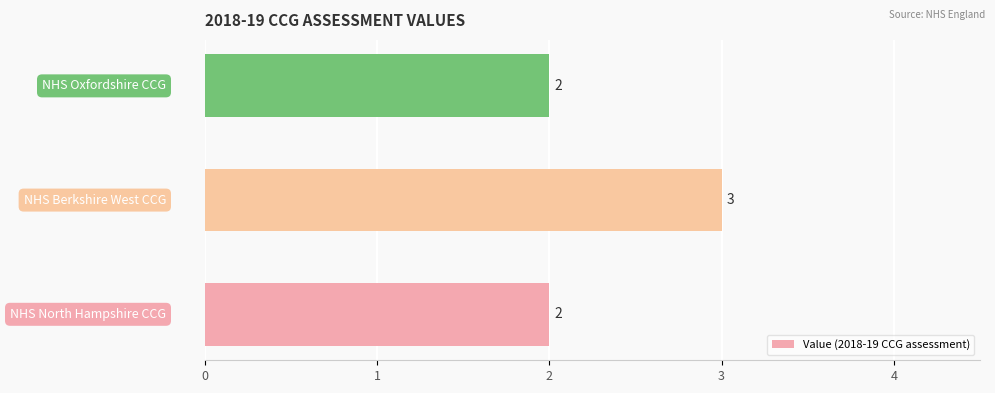

Count the values in the range 2 to 3.

3